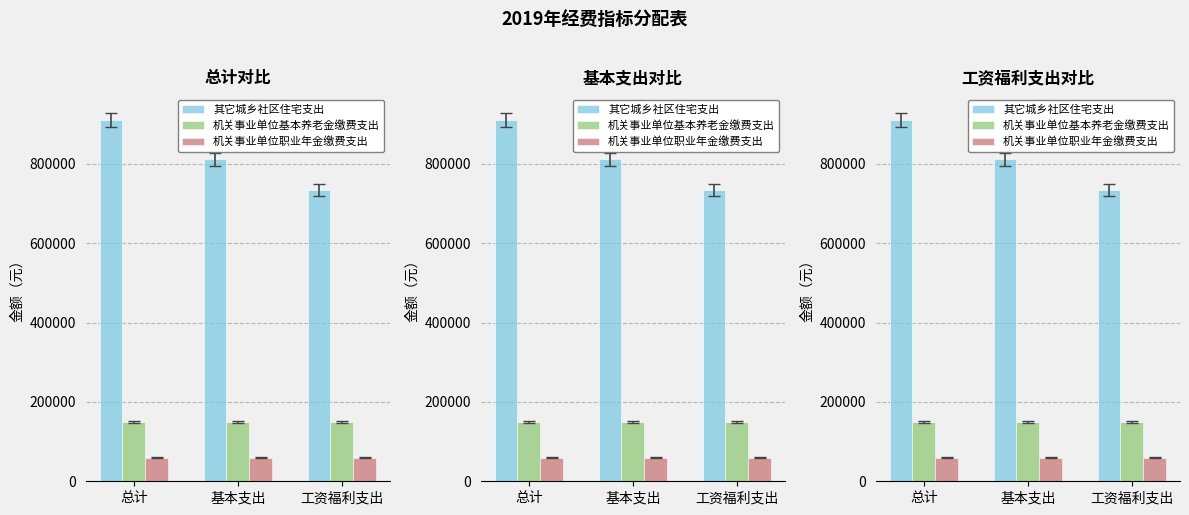

Rank the categories by 机关事业单位职业年金缴费支出 value from lowest to highest.

总计, 基本支出, 工资福利支出